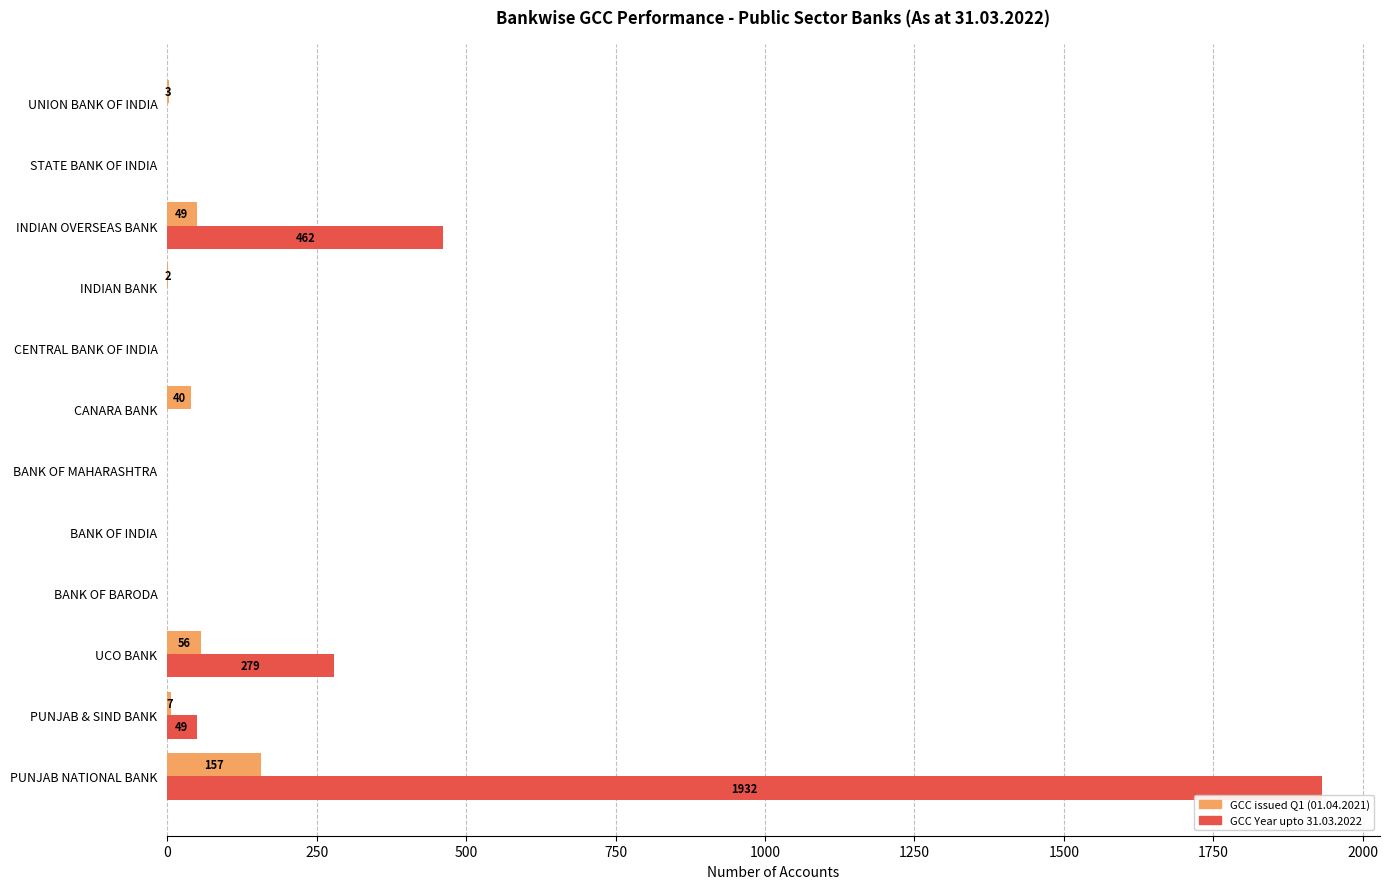

Which series has the largest total across all categories?

GCC Year upto 31.03.2022